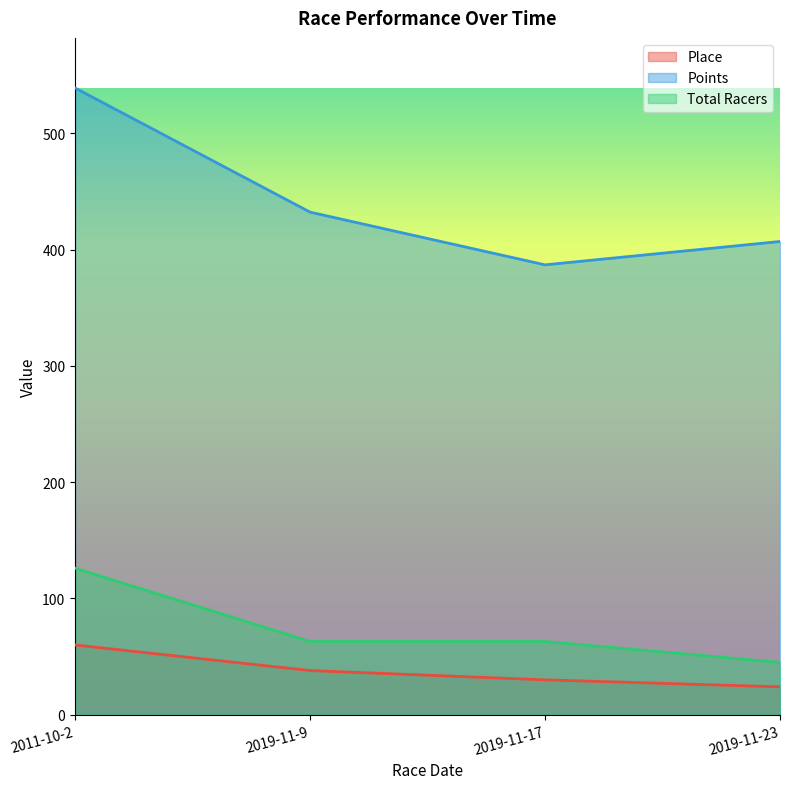

The Total Racers series shows 203.5 at 2011-10-2. True or false?

False